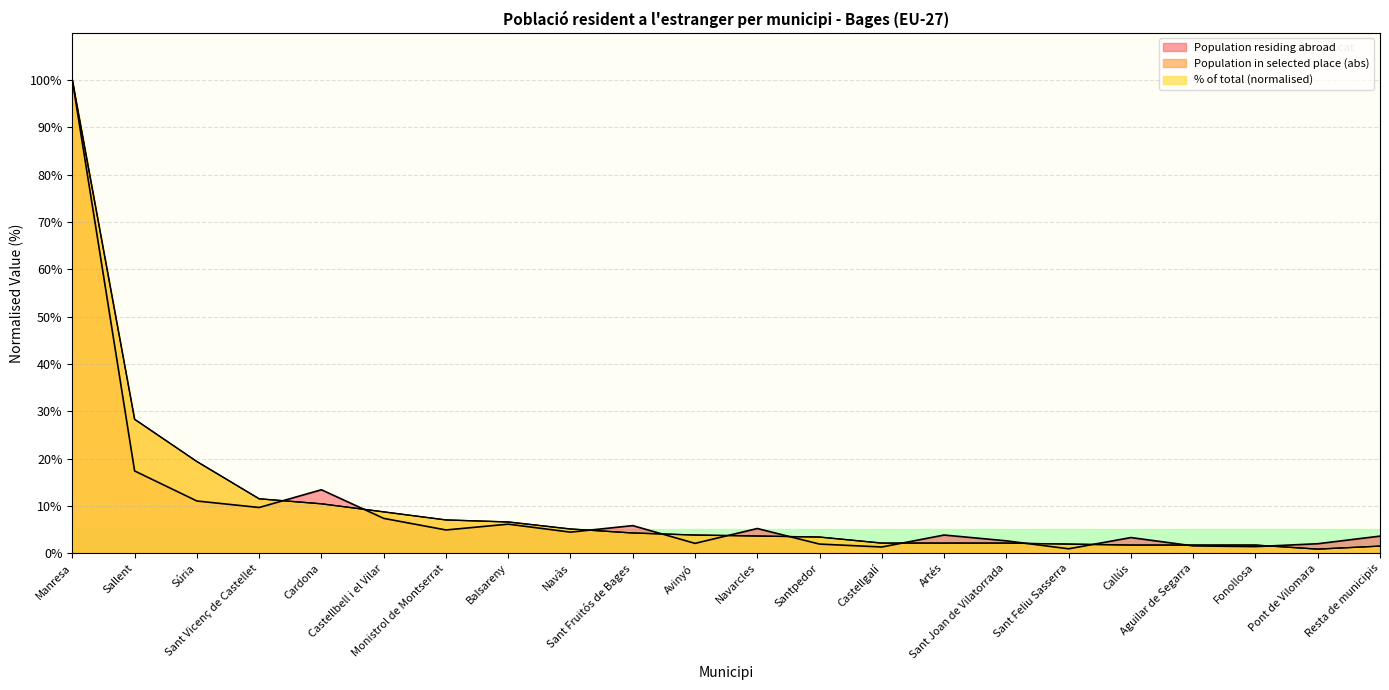

How many interior local valleys does the Population in selected place (abs) series have?

1